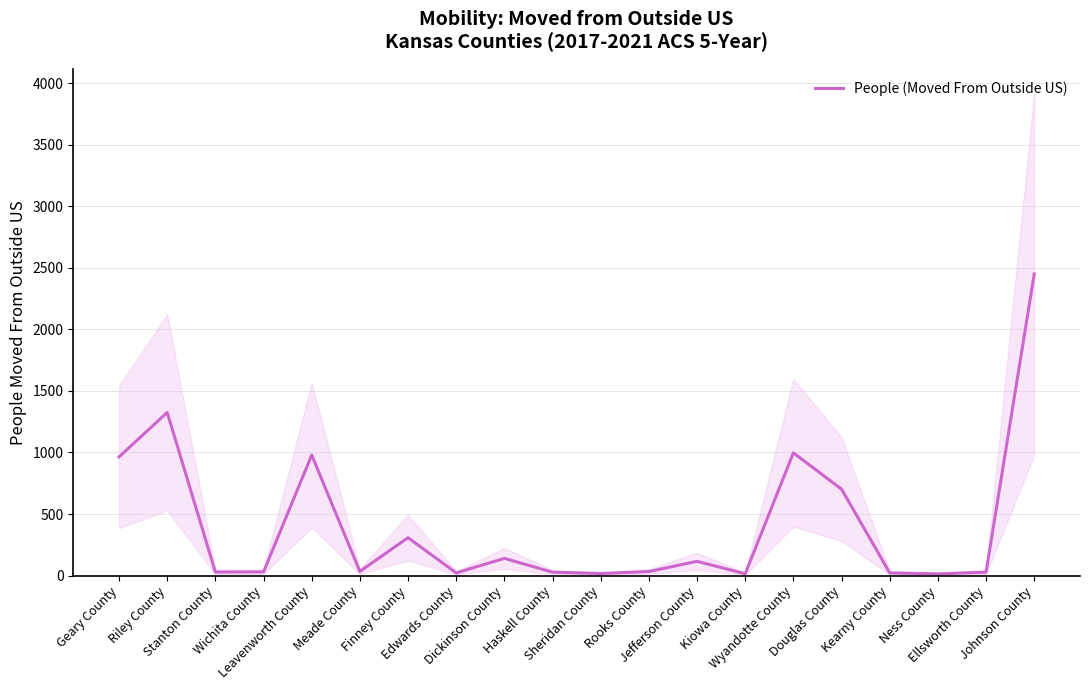

Reading right to left, transcribe all the data shown in this chart.

2450	28	14	22	702	997	15	116	33	17	28	140	22	308	34	979	30	29	1325	964